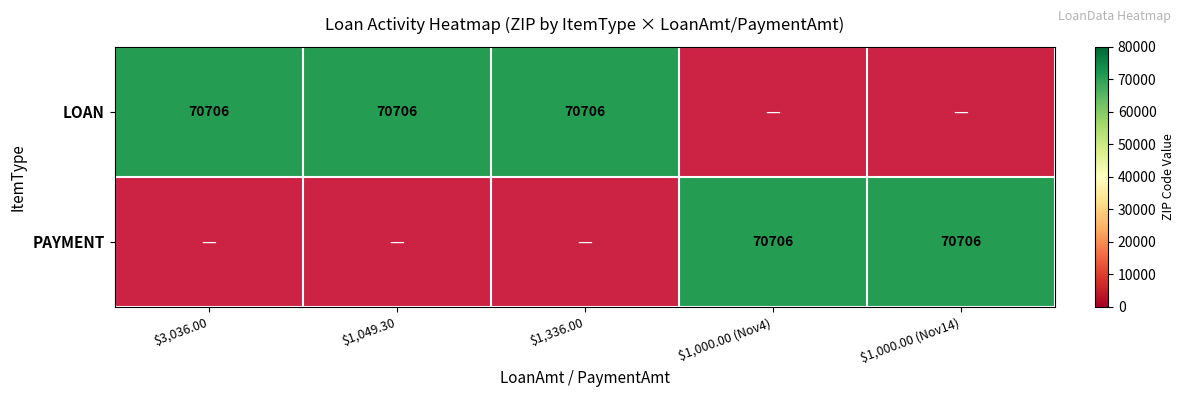

What is the difference between the maximum and minimum values in the LOAN series?

70706